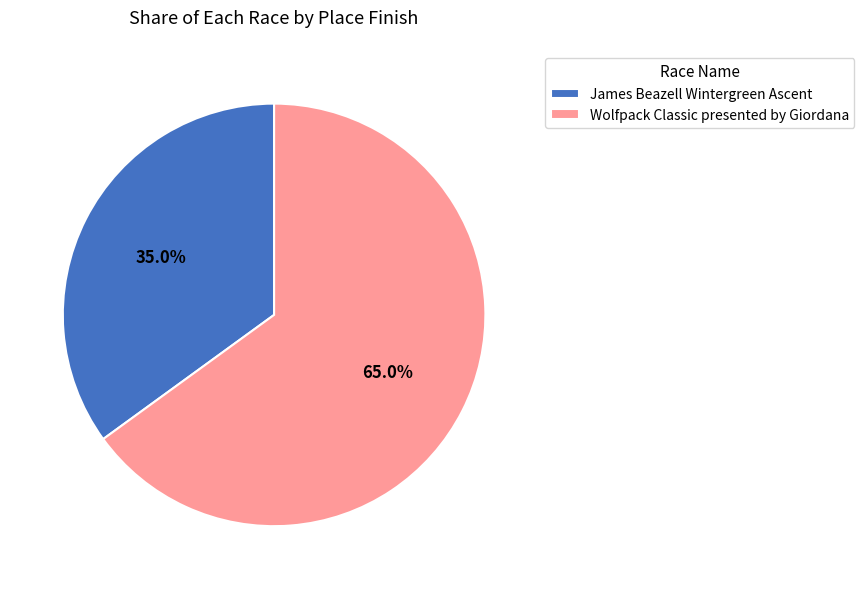

True or false: James Beazell Wintergreen Ascent accounts for 20% of the total.

False